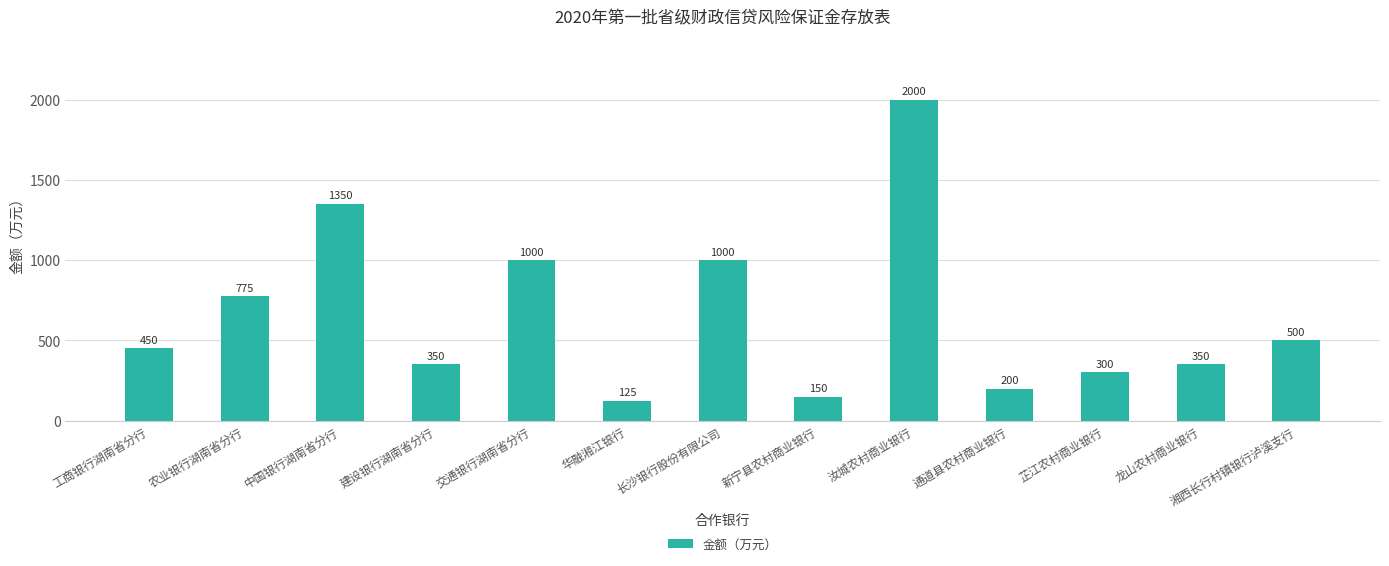

Which has a higher value, 汝城农村商业银行 or 华融湘江银行?

汝城农村商业银行